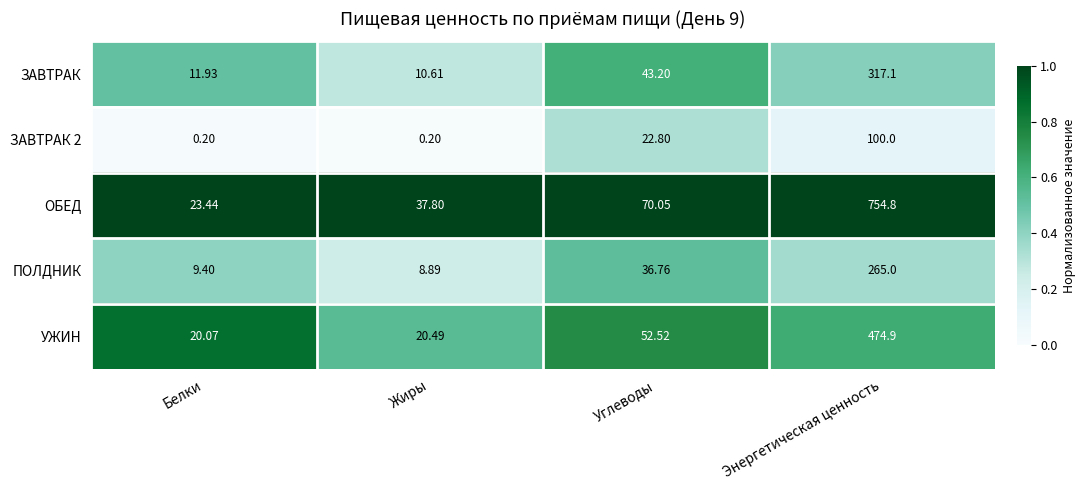

Which series has the widest spread of values?

ОБЕД